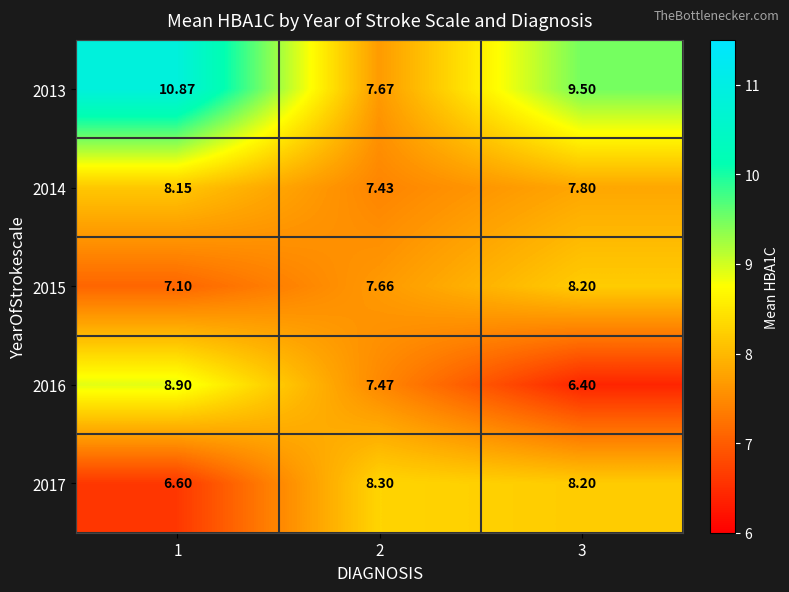

Which series has the largest total across all categories?

2013